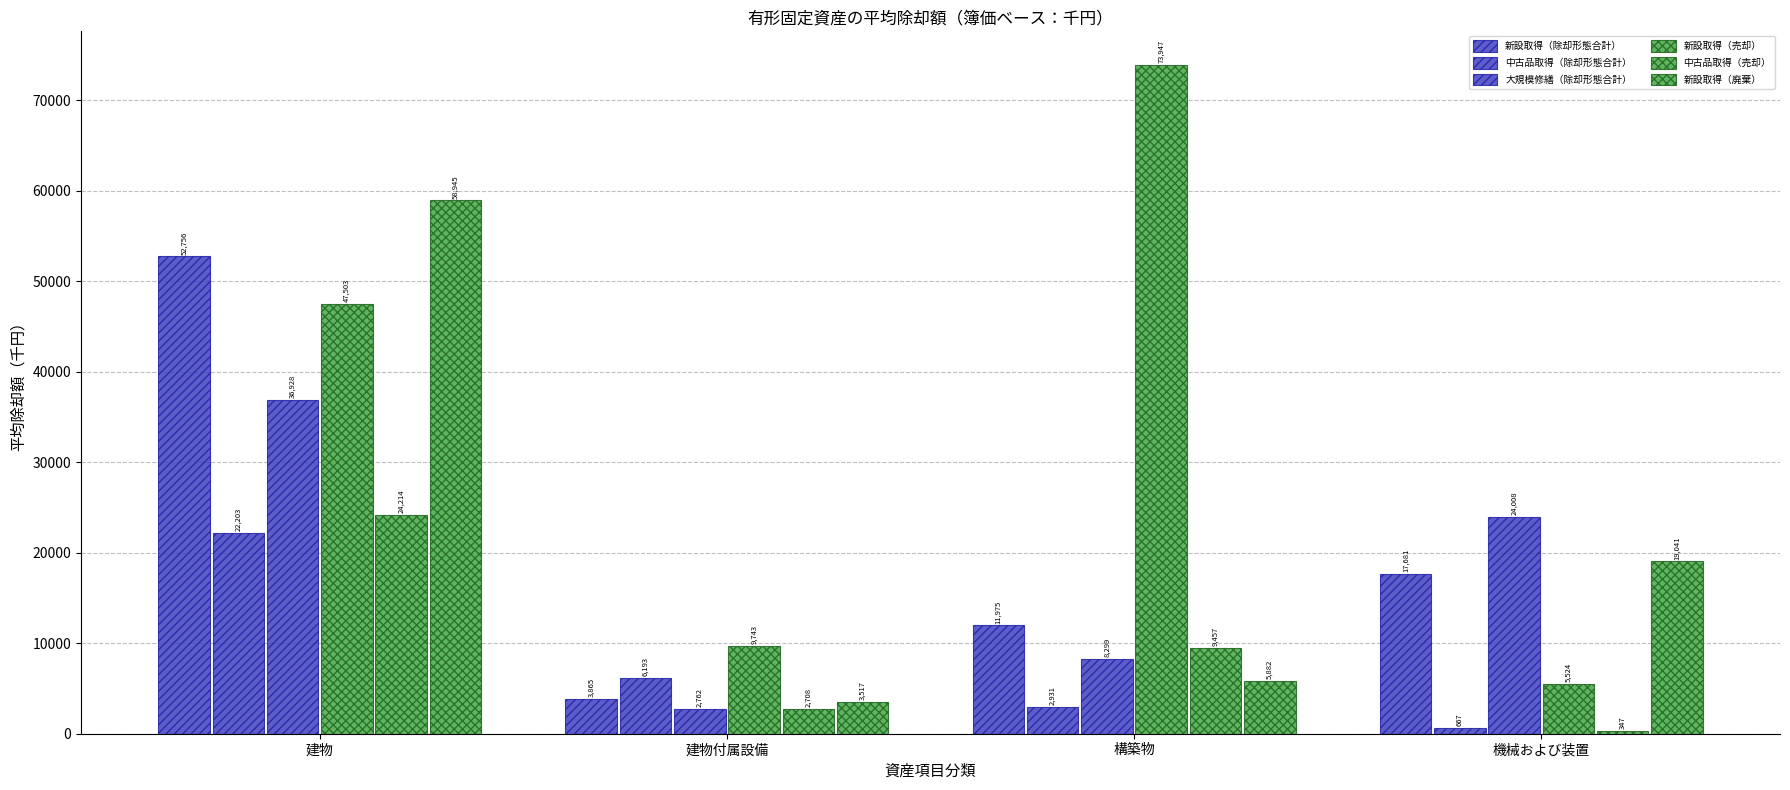

What position from the right is 建物?

4